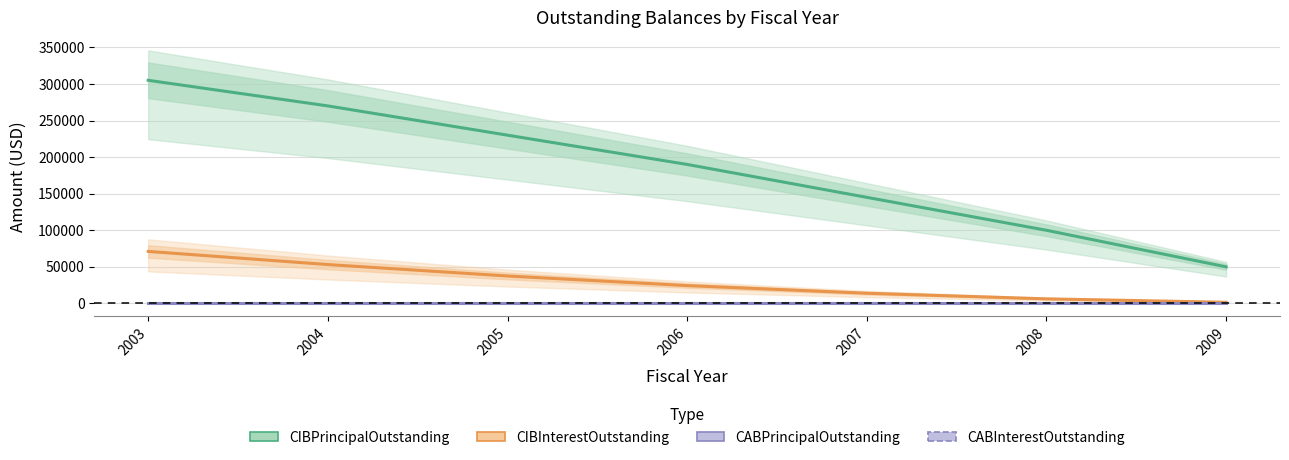

What is the difference between the maximum and minimum values in the CIBInterestOutstanding series?

69531.2